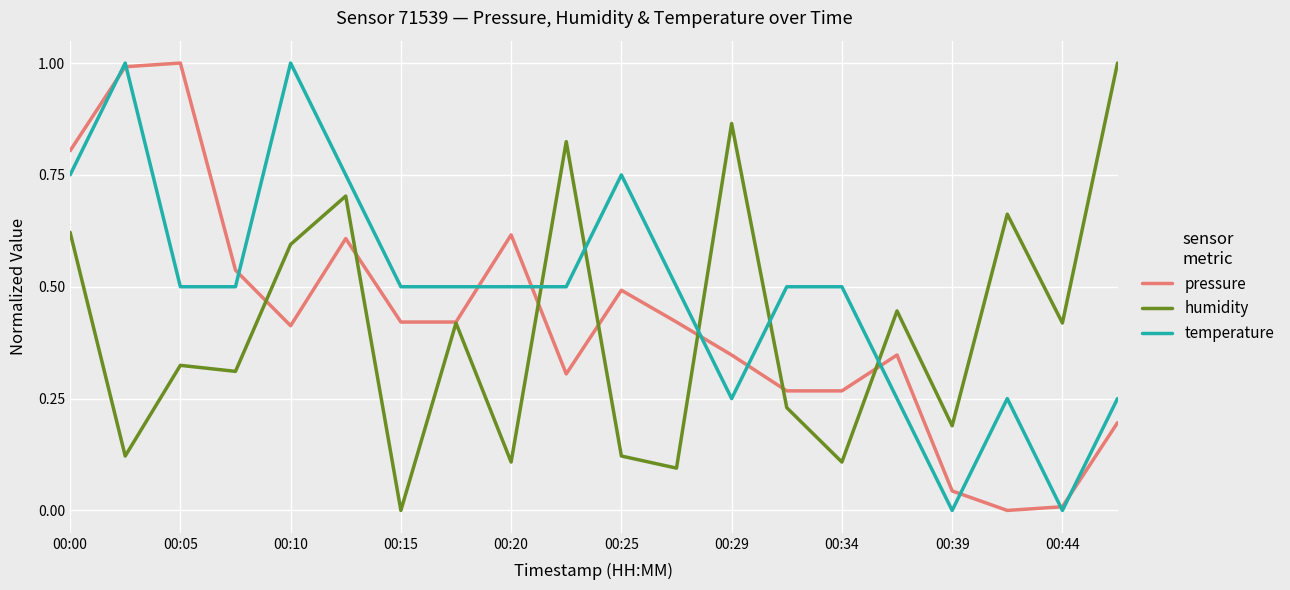

True or false: pressure has more than 2 interior local peaks.

True